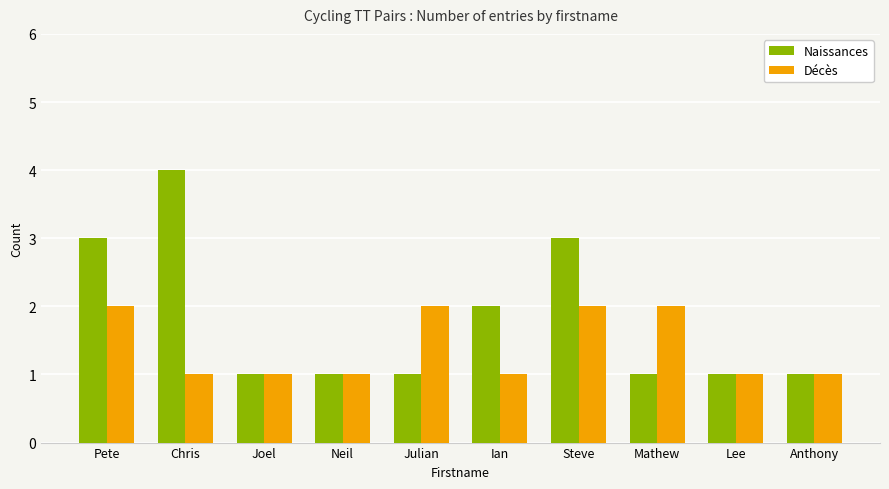

What is the difference between the Décès values at Chris and Steve?

1